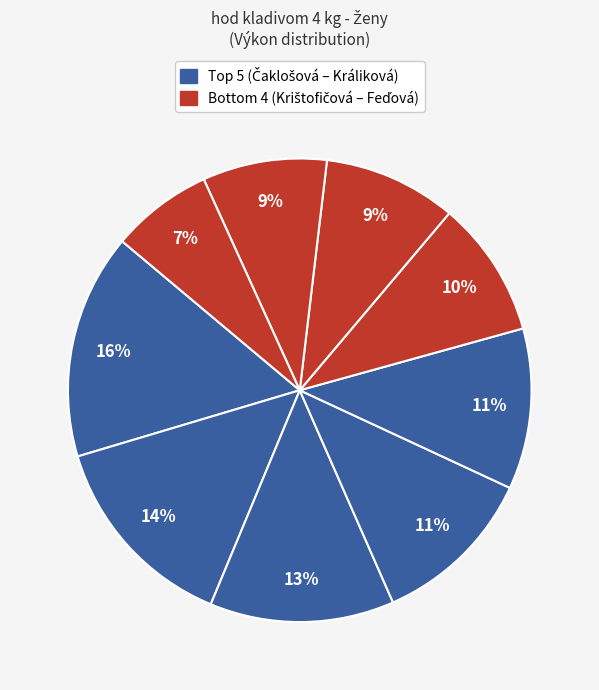

Which category has the smallest portion of the pie?

Feďová Andrea